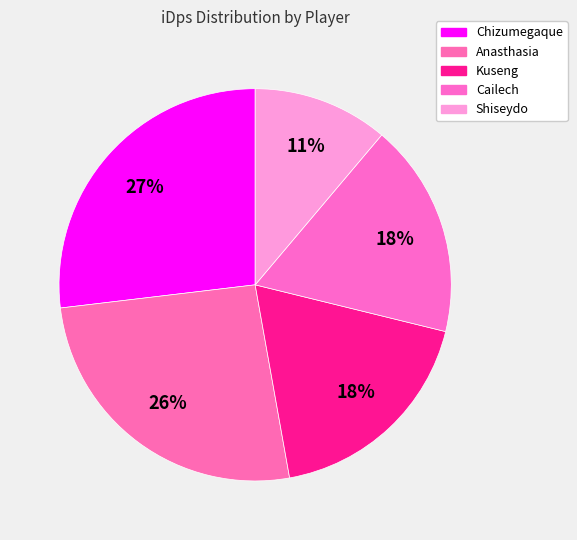

Which has a higher value, Kuseng or Chizumegaque?

Chizumegaque